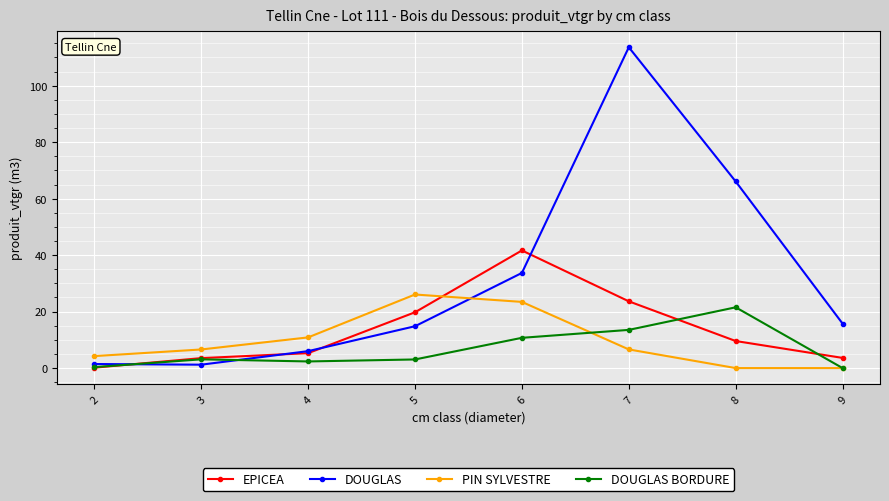

True or false: EPICEA has more than 0 points higher than both neighbors.

True